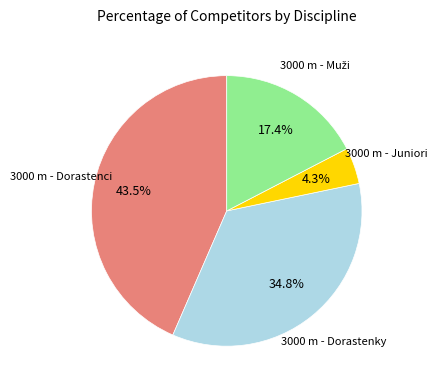

Is there a majority slice in this chart?

No